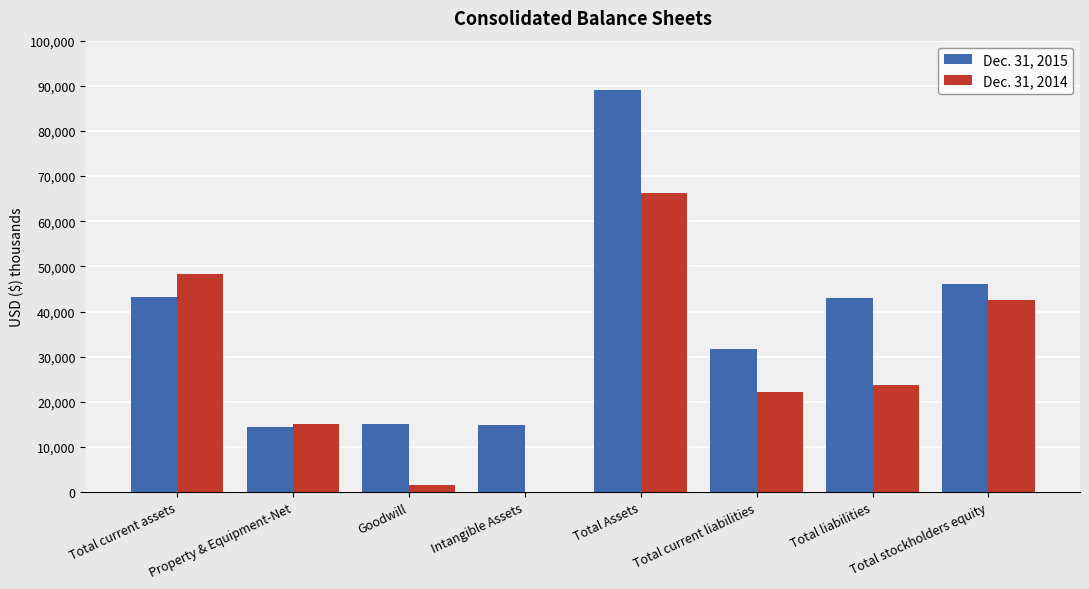

Which label corresponds to the largest value in the chart?

Total Assets